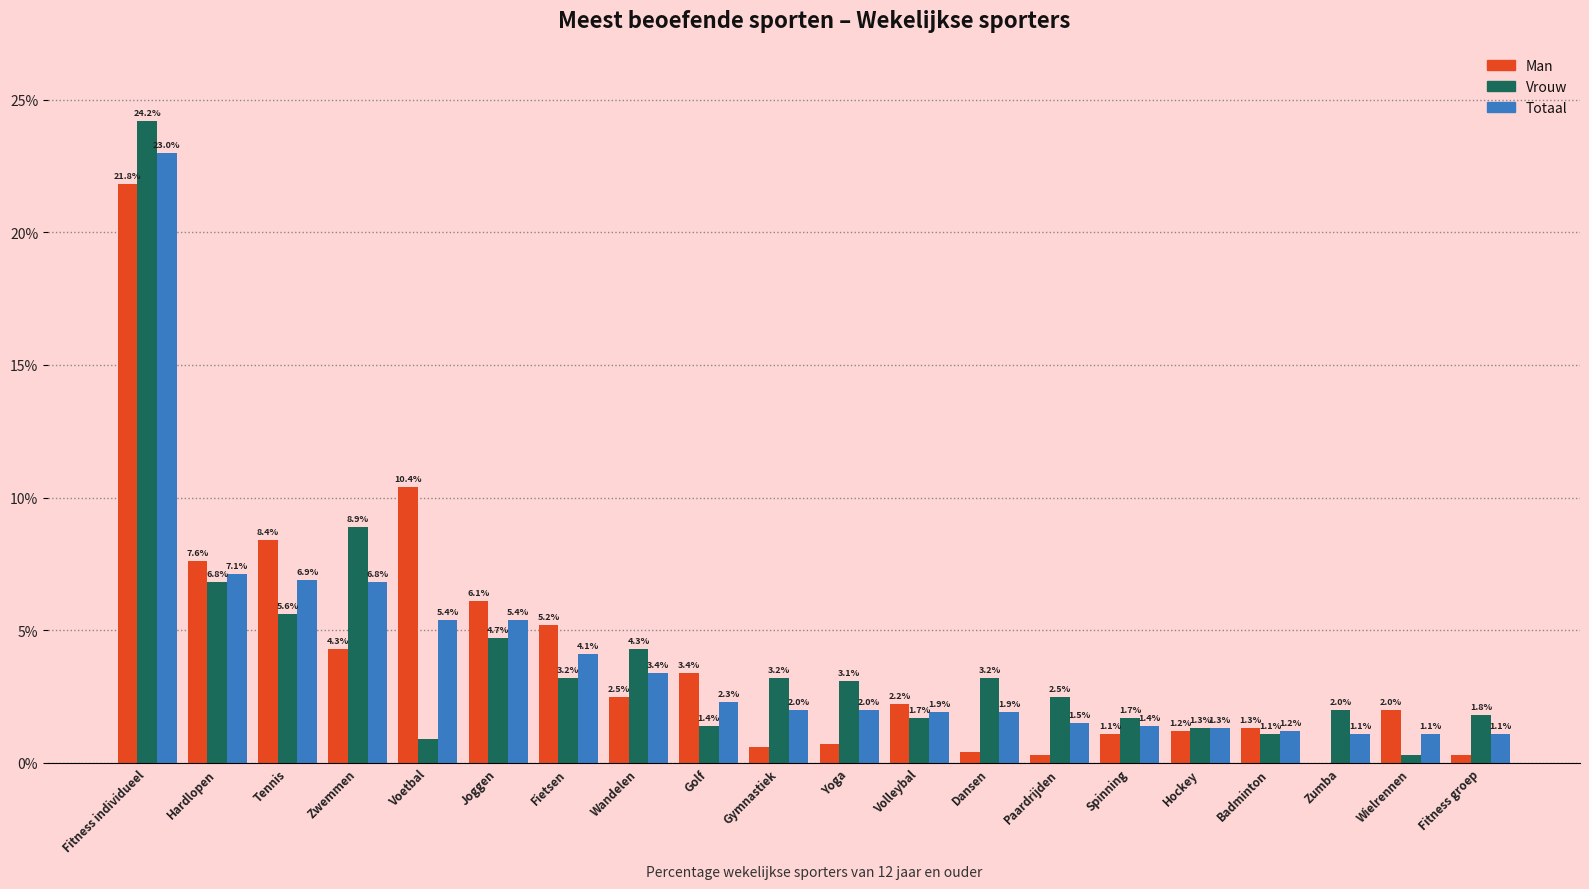

Reading left to right, list all the values displayed in this chart.

Man: Fitness individueel=21.8	Hardlopen=7.6	Tennis=8.4	Zwemmen=4.3	Voetbal=10.4	Joggen=6.1	Fietsen=5.2	Wandelen=2.5	Golf=3.4	Gymnastiek=0.6	Yoga=0.7	Volleybal=2.2	Dansen=0.4	Paardrijden=0.3	Spinning=1.1	Hockey=1.2	Badminton=1.3	Zumba=0.0	Wielrennen=2.0	Fitness groep=0.3
Vrouw: Fitness individueel=24.2	Hardlopen=6.8	Tennis=5.6	Zwemmen=8.9	Voetbal=0.9	Joggen=4.7	Fietsen=3.2	Wandelen=4.3	Golf=1.4	Gymnastiek=3.2	Yoga=3.1	Volleybal=1.7	Dansen=3.2	Paardrijden=2.5	Spinning=1.7	Hockey=1.3	Badminton=1.1	Zumba=2.0	Wielrennen=0.3	Fitness groep=1.8
Totaal: Fitness individueel=23.0	Hardlopen=7.1	Tennis=6.9	Zwemmen=6.8	Voetbal=5.4	Joggen=5.4	Fietsen=4.1	Wandelen=3.4	Golf=2.3	Gymnastiek=2.0	Yoga=2.0	Volleybal=1.9	Dansen=1.9	Paardrijden=1.5	Spinning=1.4	Hockey=1.3	Badminton=1.2	Zumba=1.1	Wielrennen=1.1	Fitness groep=1.1